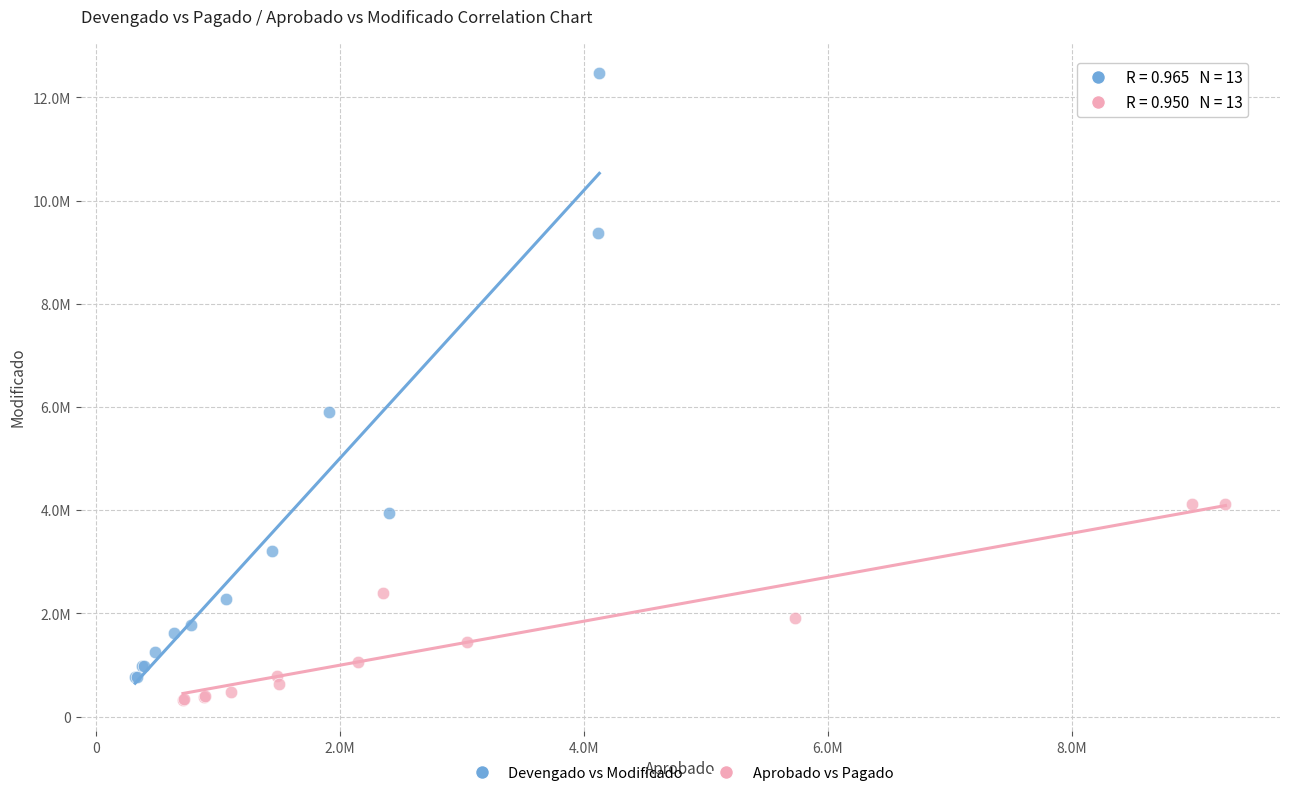

Which series contains the lowest Y value?

Aprobado vs Pagado